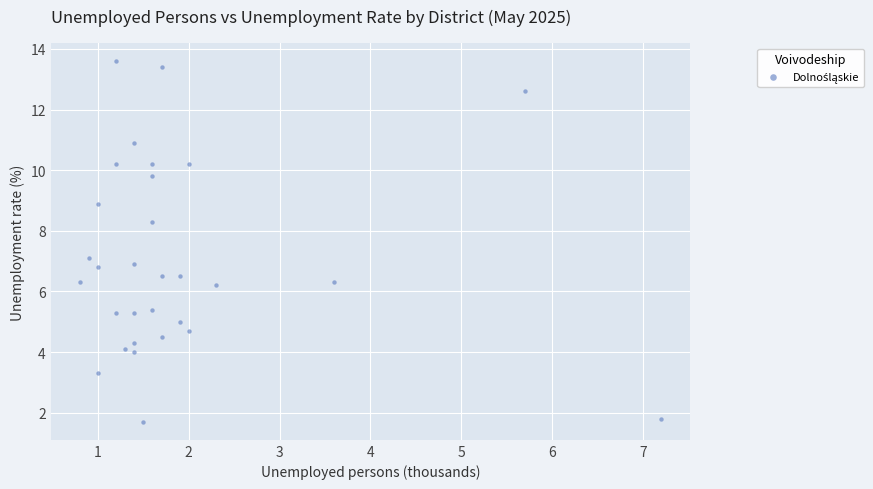

What is the range of Y values (max minus min)?

11.9